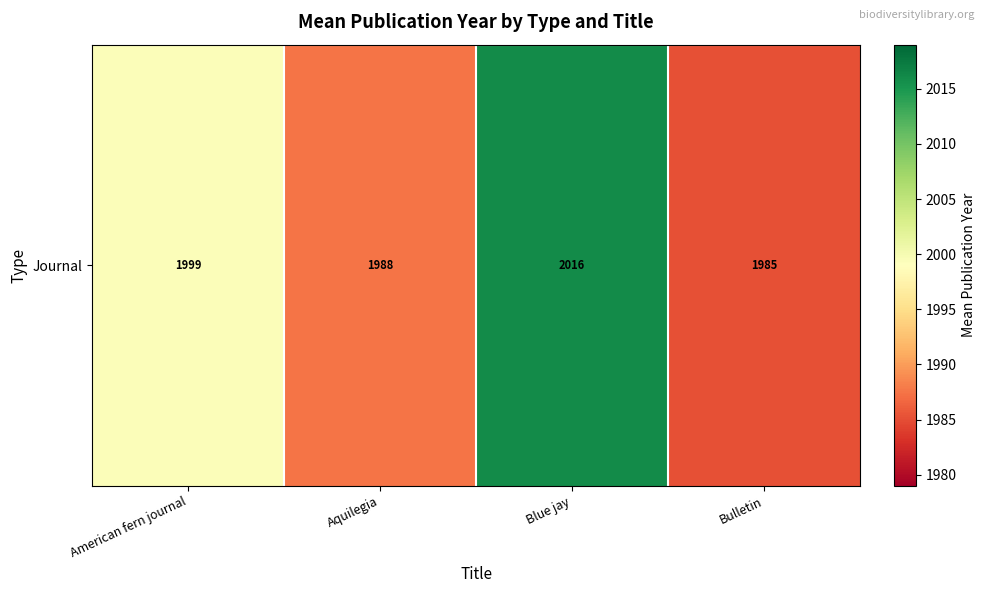

What is the ratio of the value at Blue jay to the value at Bulletin?

1.0